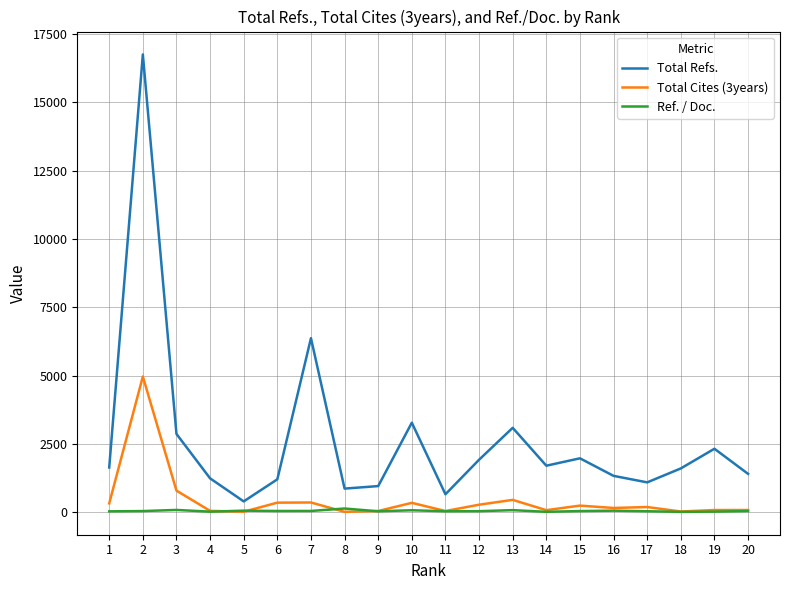

At how many categories does at least one series exceed 9291?

1